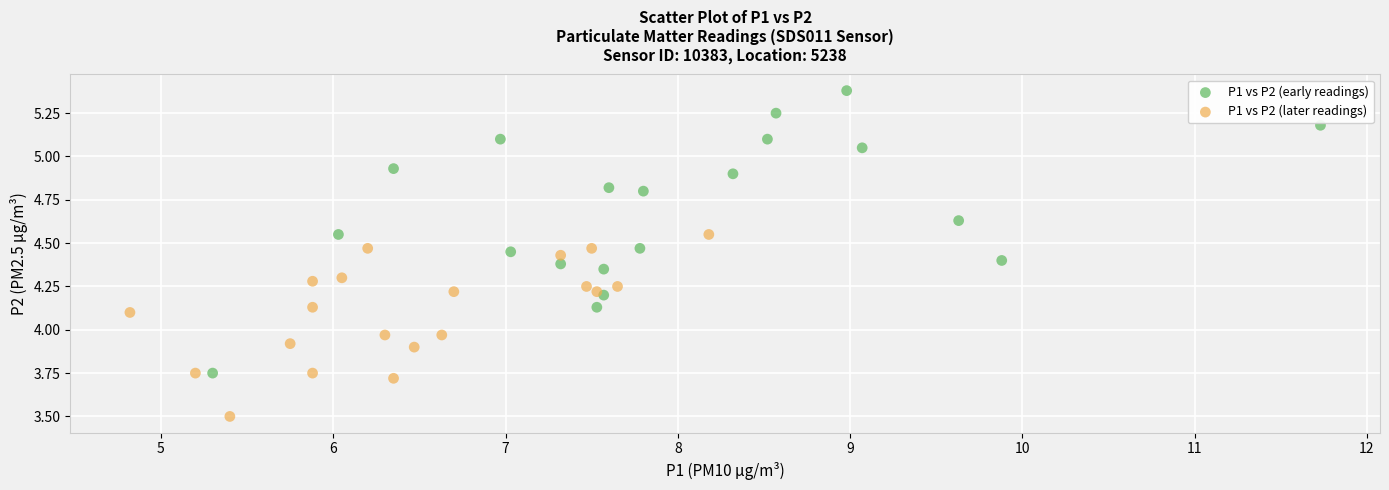

What are all the series names shown in the legend?

P1 vs P2 (early readings), P1 vs P2 (later readings)